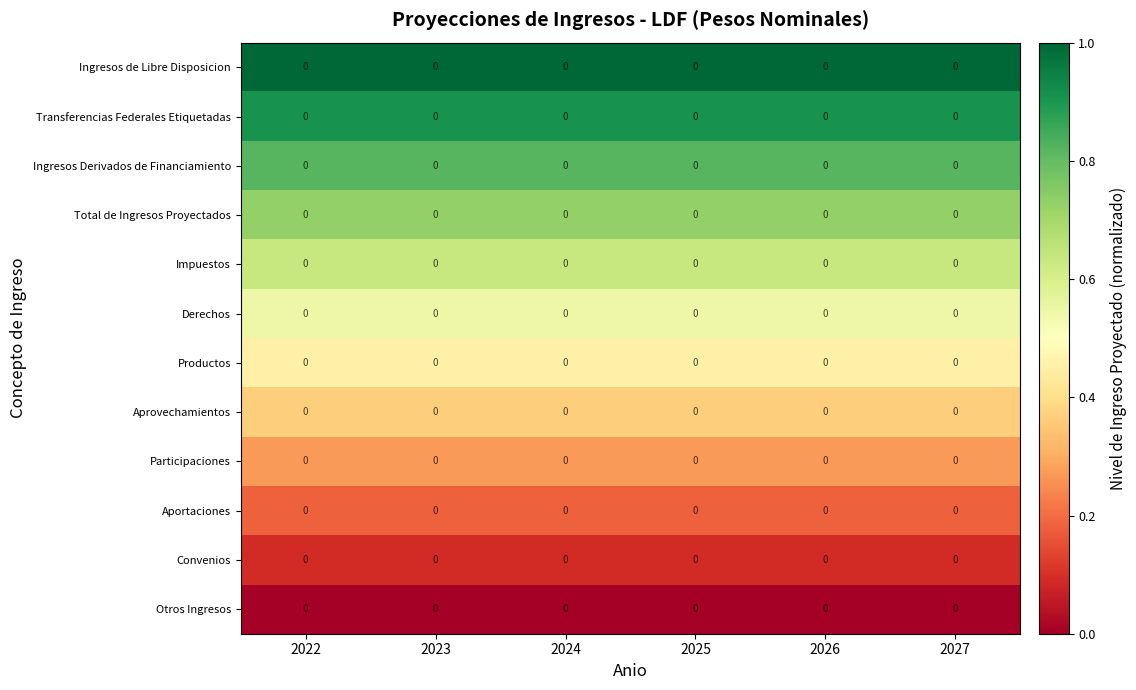

At how many categories does at least one series exceed 0?

6